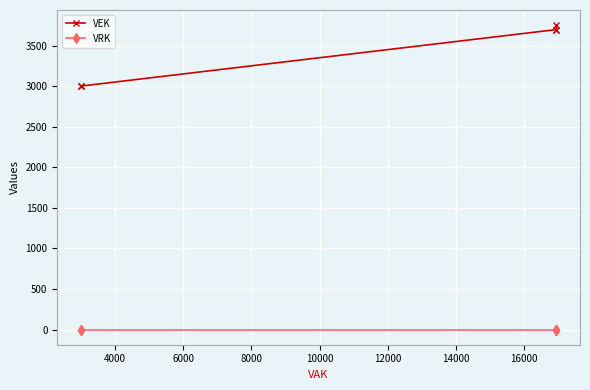

True or false: VEK has a value of 6295 at 8000.

False